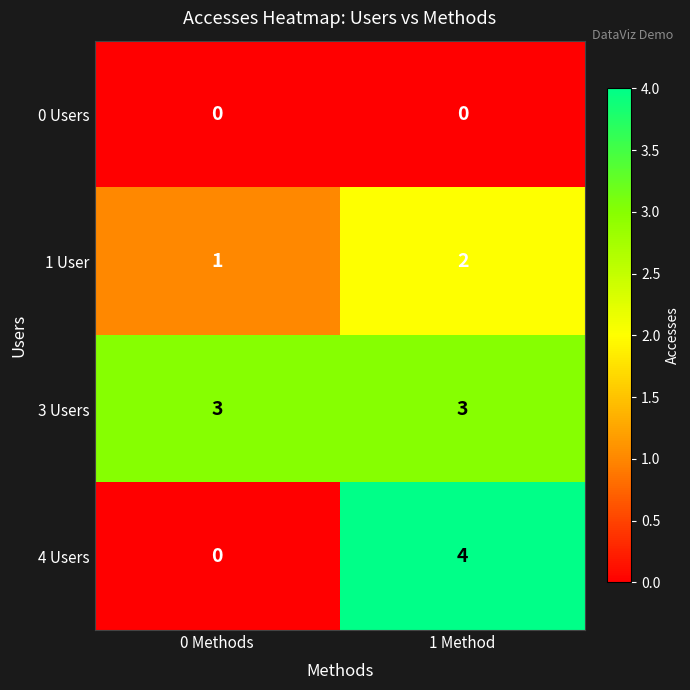

At which category is the sum across all series the highest?

1 Method